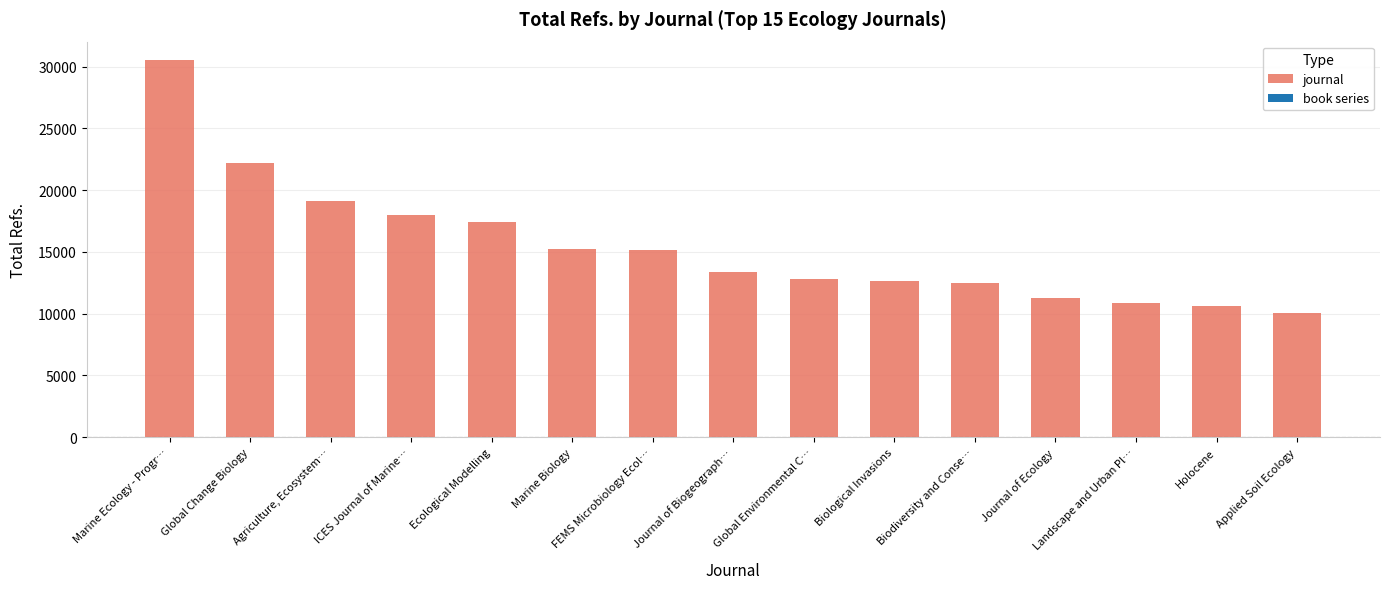

What position from the right is Journal of Ecology?

4